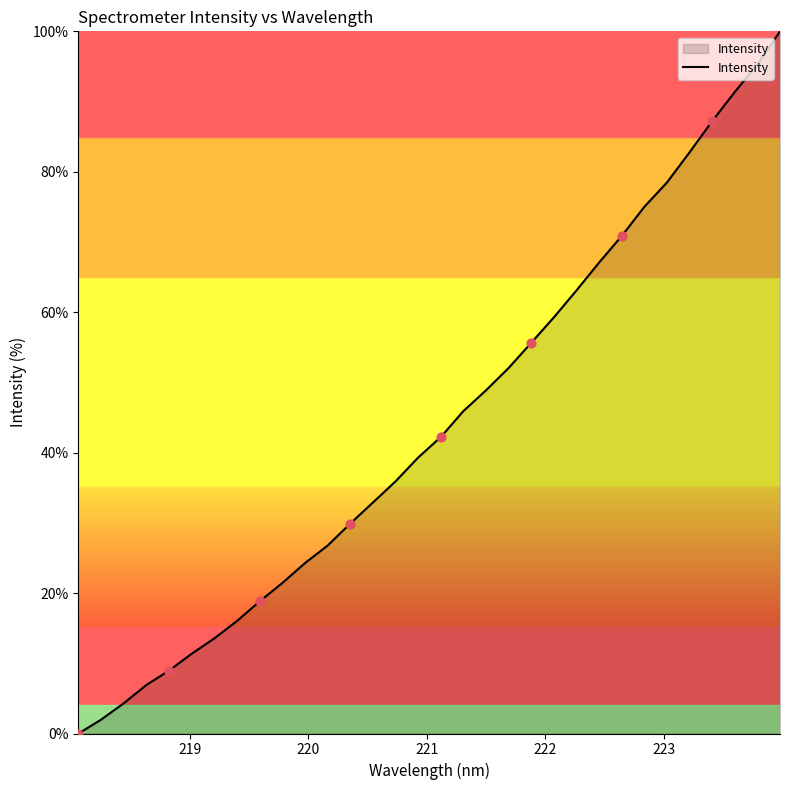

What is the greatest value displayed?

100.0